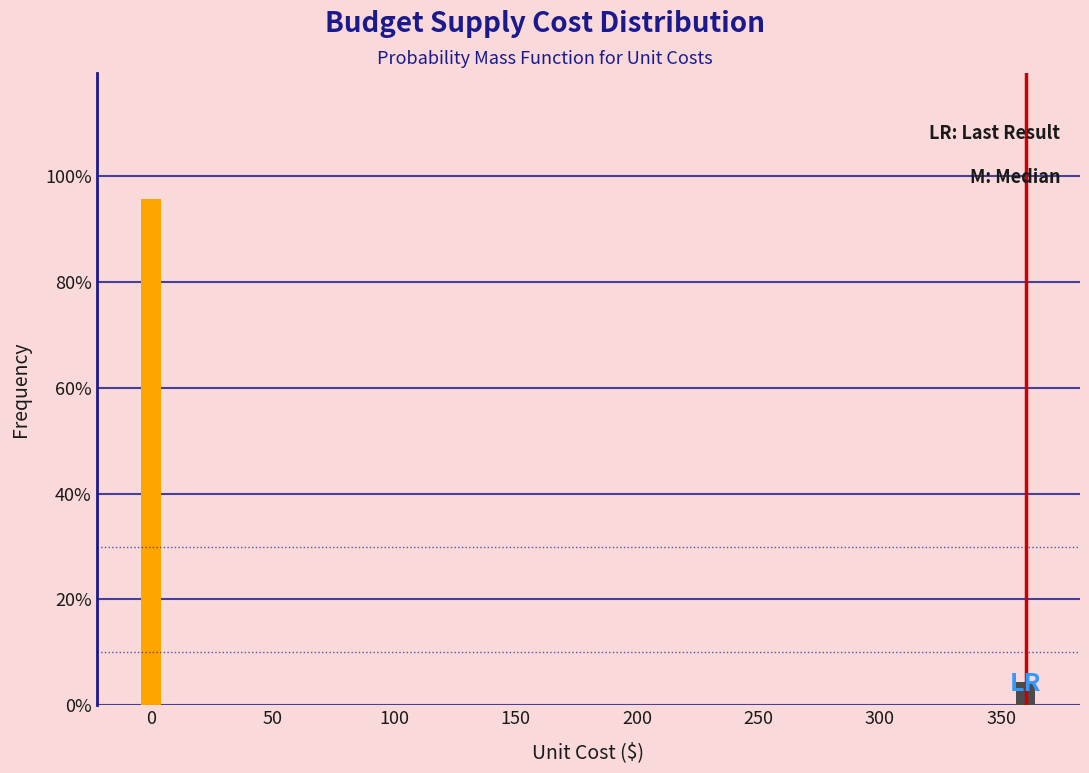

Does the chart contain any negative values?

No